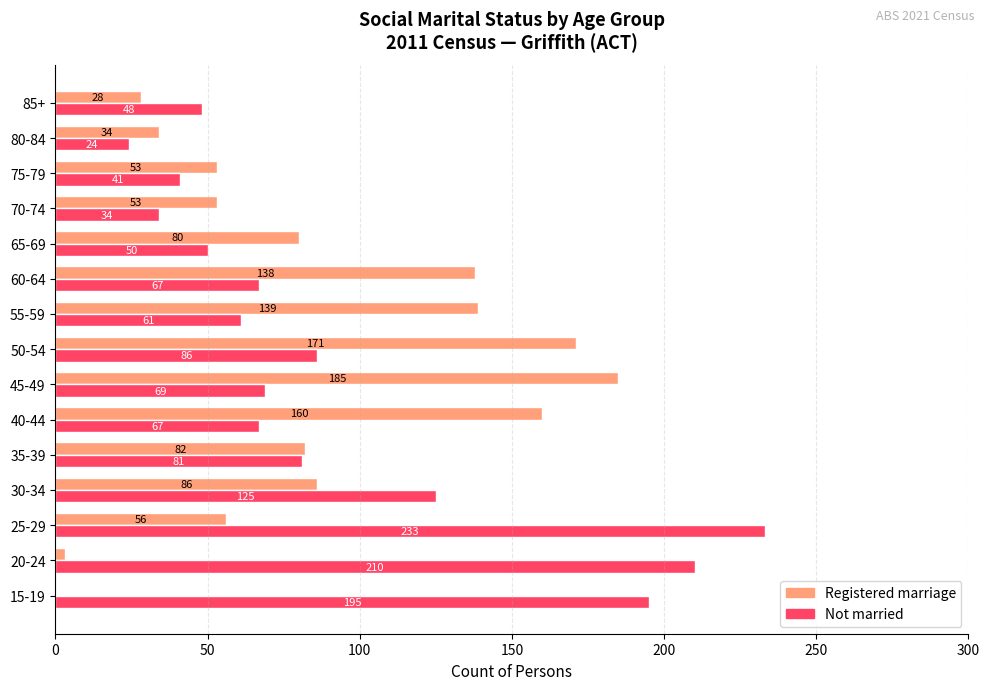

At which category is the sum across all series the highest?

25-29